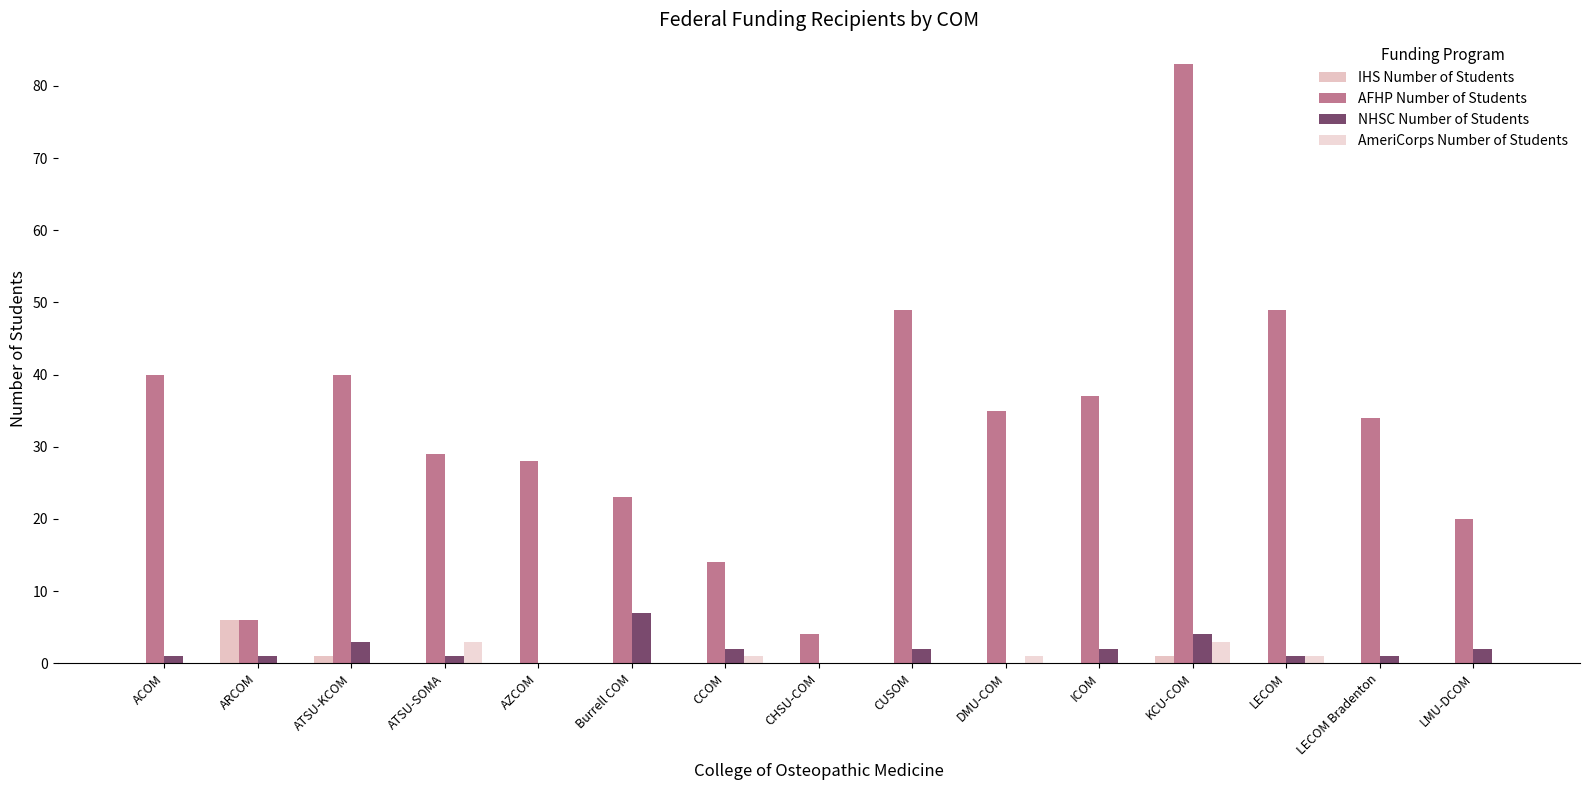

Count the number of data series in this chart.

4